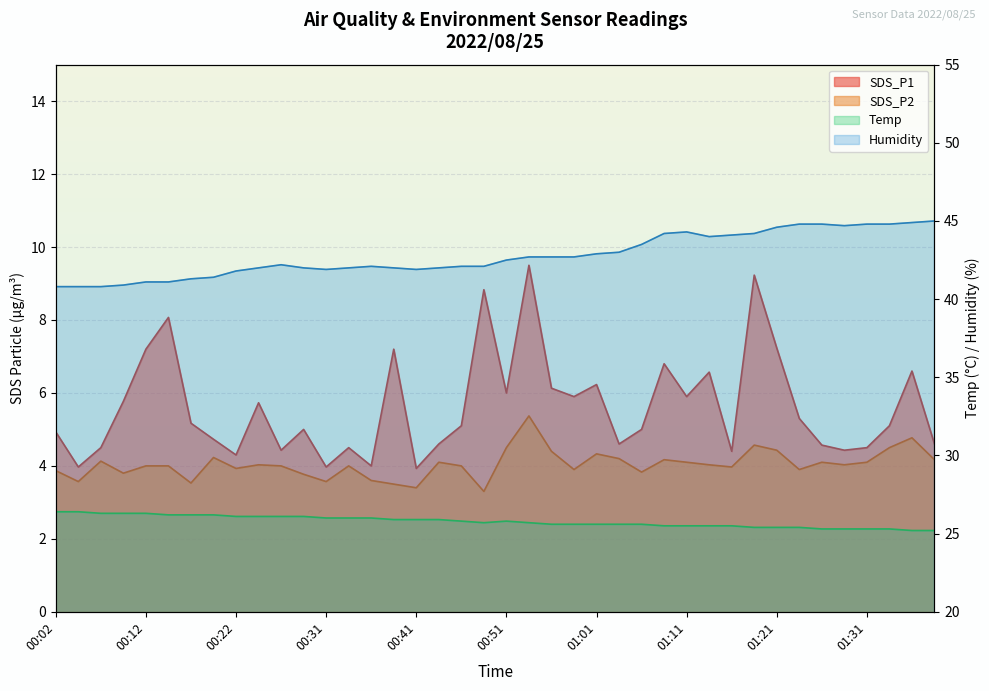

How many data points in Humidity are above 42?

24